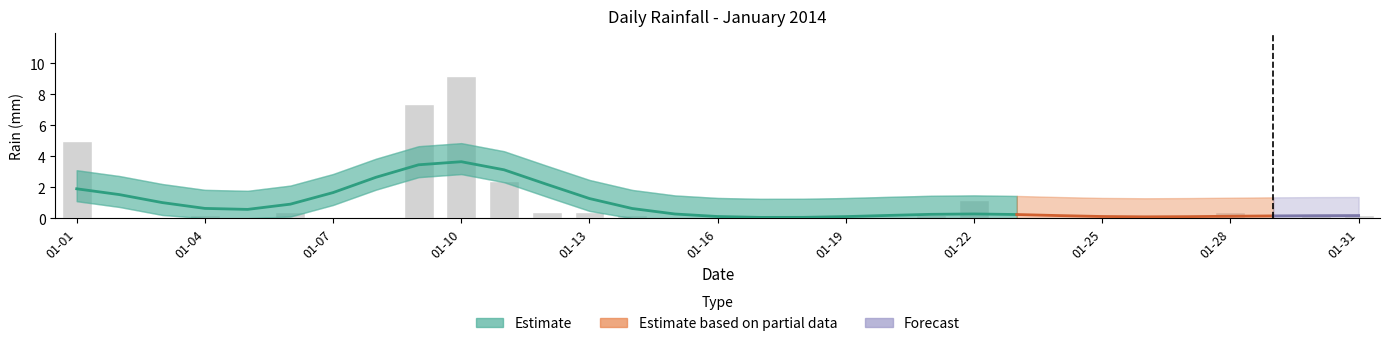

Does the chart contain any negative values?

No